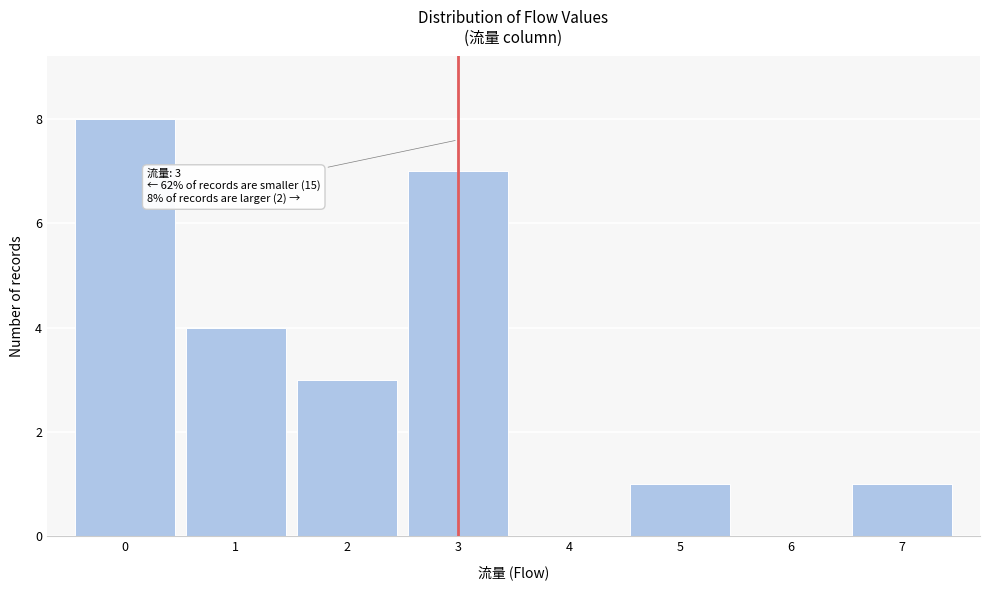

Which range on the x-axis has the tallest bar?

-0.5 to 0.5